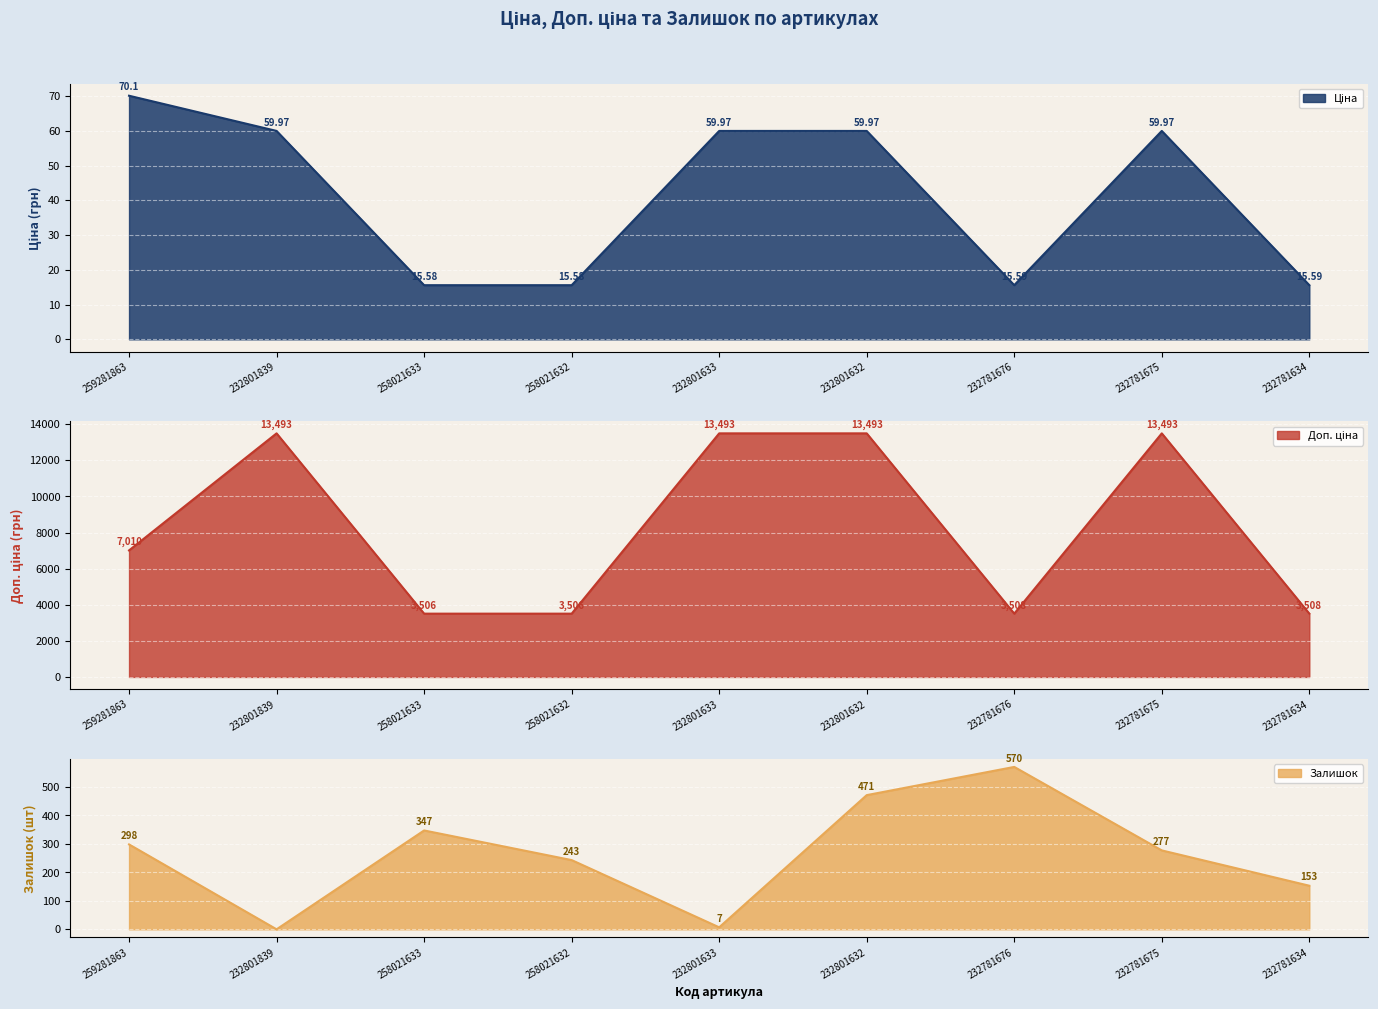

Where is the first local maximum for Залишок?

258021633